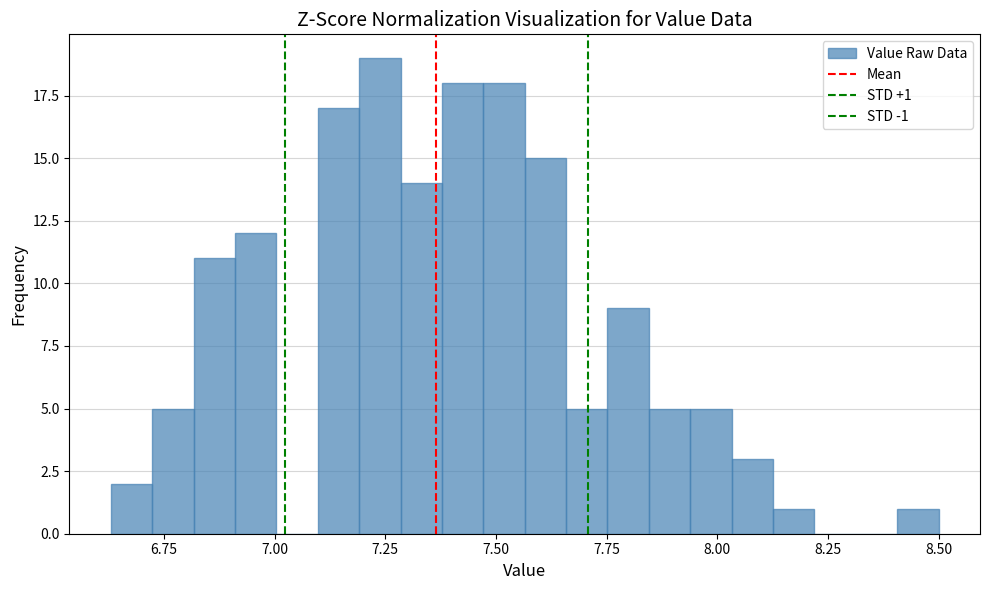

Read against the x-axis, roughly where is the centre of the tallest bar?

7.25